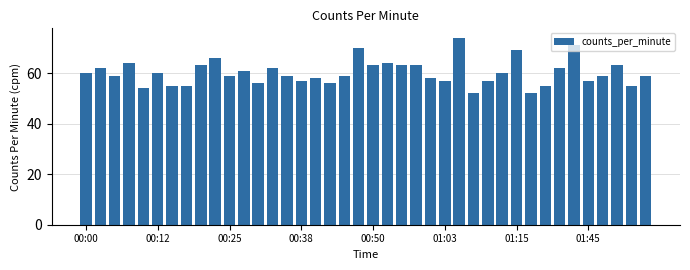

What is the greatest value displayed?

74